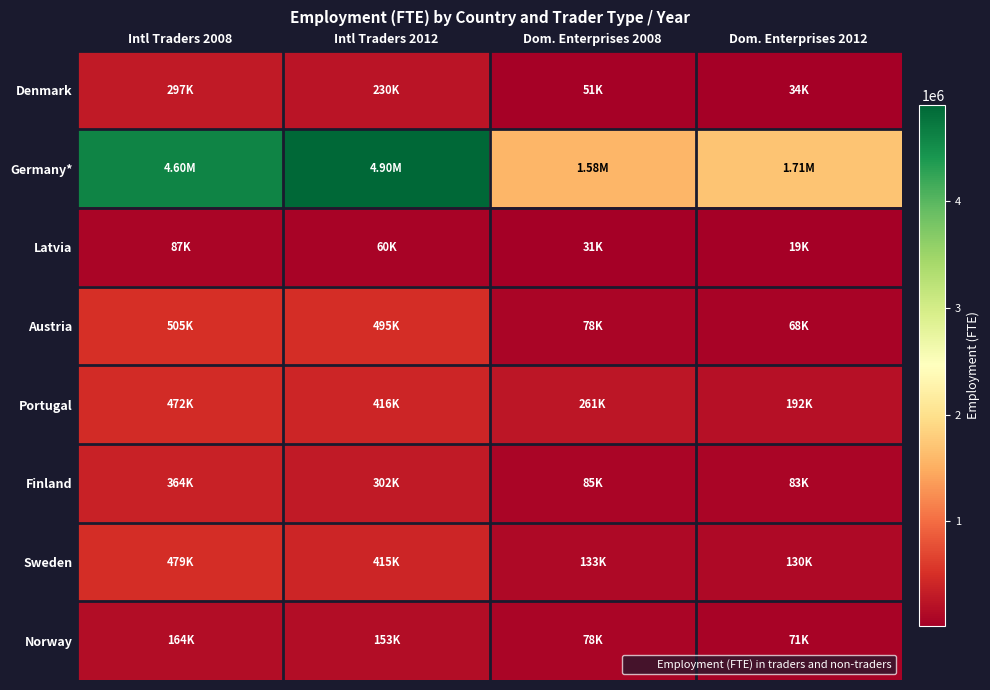

Reading left to right, list all the values displayed in this chart.

Denmark: Intl Traders 2008=296896	Intl Traders 2012=229597	Dom. Enterprises 2008=50981	Dom. Enterprises 2012=34211
Germany*: Intl Traders 2008=4599206	Intl Traders 2012=4904099	Dom. Enterprises 2008=1582068	Dom. Enterprises 2012=1706105
Latvia: Intl Traders 2008=86726	Intl Traders 2012=59553	Dom. Enterprises 2008=31057	Dom. Enterprises 2012=18852
Austria: Intl Traders 2008=505229	Intl Traders 2012=494937	Dom. Enterprises 2008=77859	Dom. Enterprises 2012=68073
Portugal: Intl Traders 2008=472089	Intl Traders 2012=416118	Dom. Enterprises 2008=261250	Dom. Enterprises 2012=191897
Finland: Intl Traders 2008=363573	Intl Traders 2012=301769	Dom. Enterprises 2008=84685	Dom. Enterprises 2012=83202
Sweden: Intl Traders 2008=478920	Intl Traders 2012=414940	Dom. Enterprises 2008=133164	Dom. Enterprises 2012=129552
Norway: Intl Traders 2008=163662	Intl Traders 2012=152844	Dom. Enterprises 2008=77733	Dom. Enterprises 2012=71434